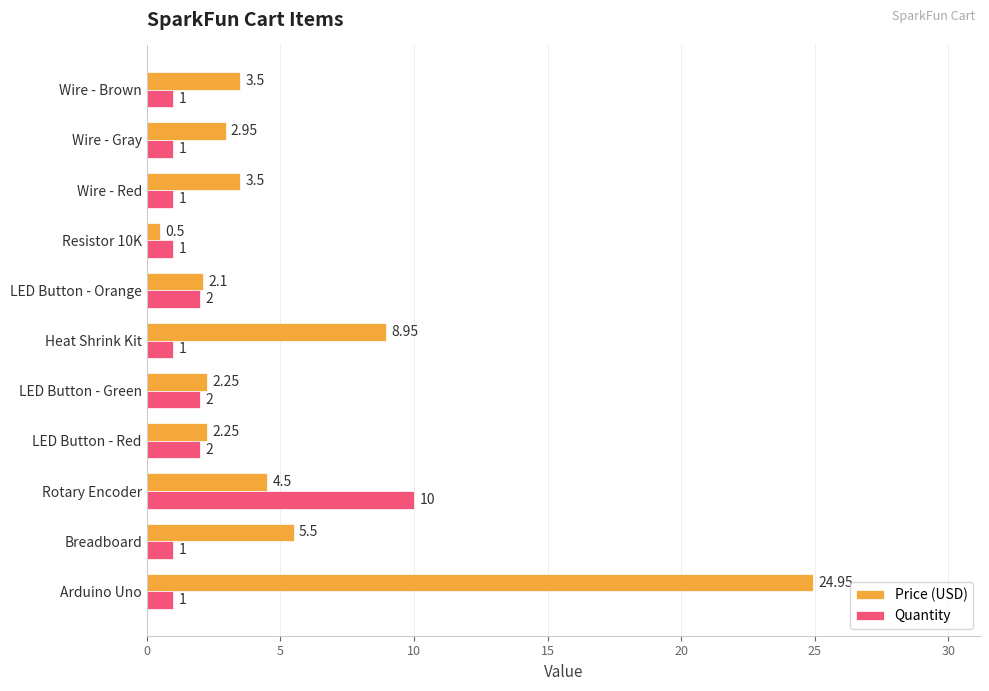

What is the sum of the Quantity values at Wire - Red and Rotary Encoder?

11.0